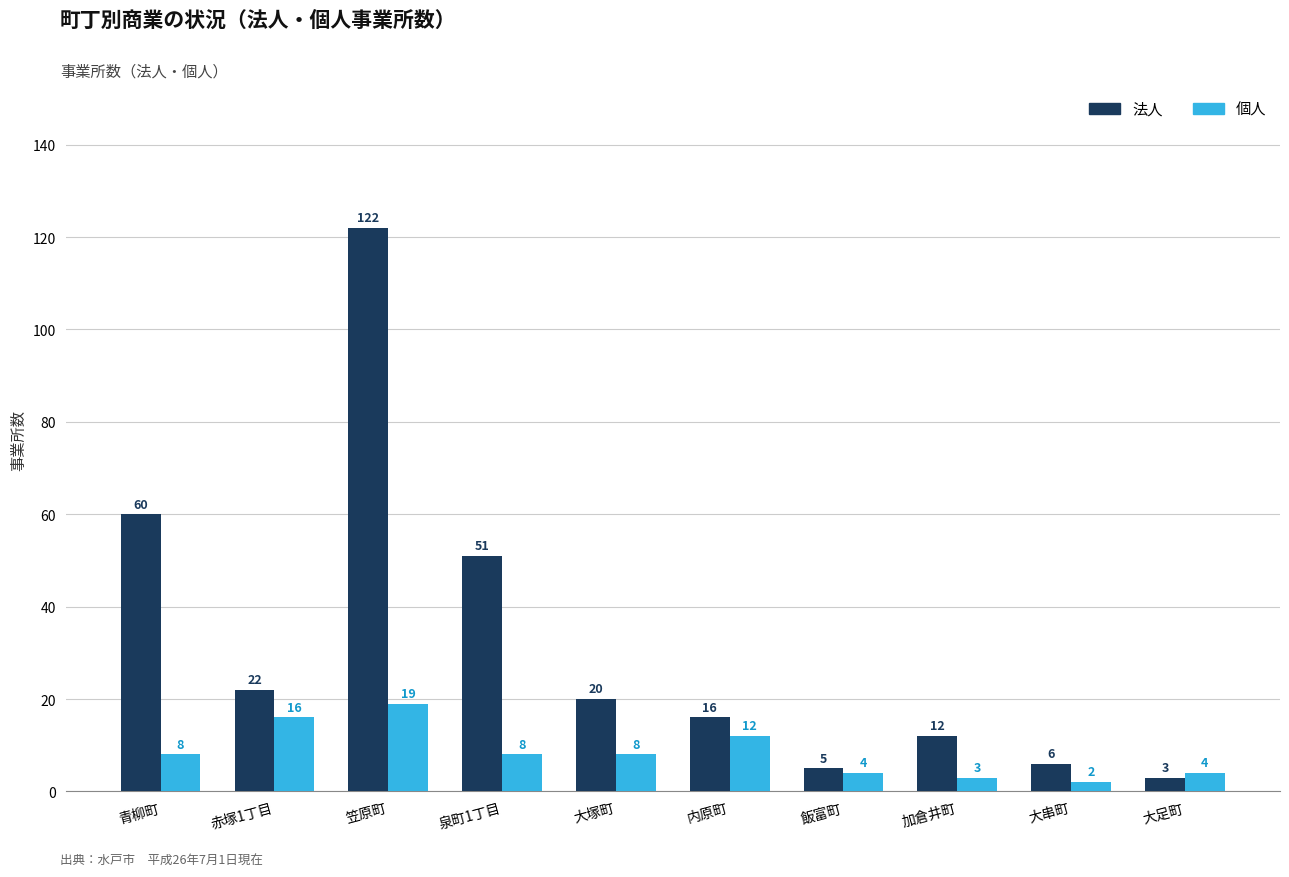

True or false: 個人 has a value of 4 at 飯富町.

True